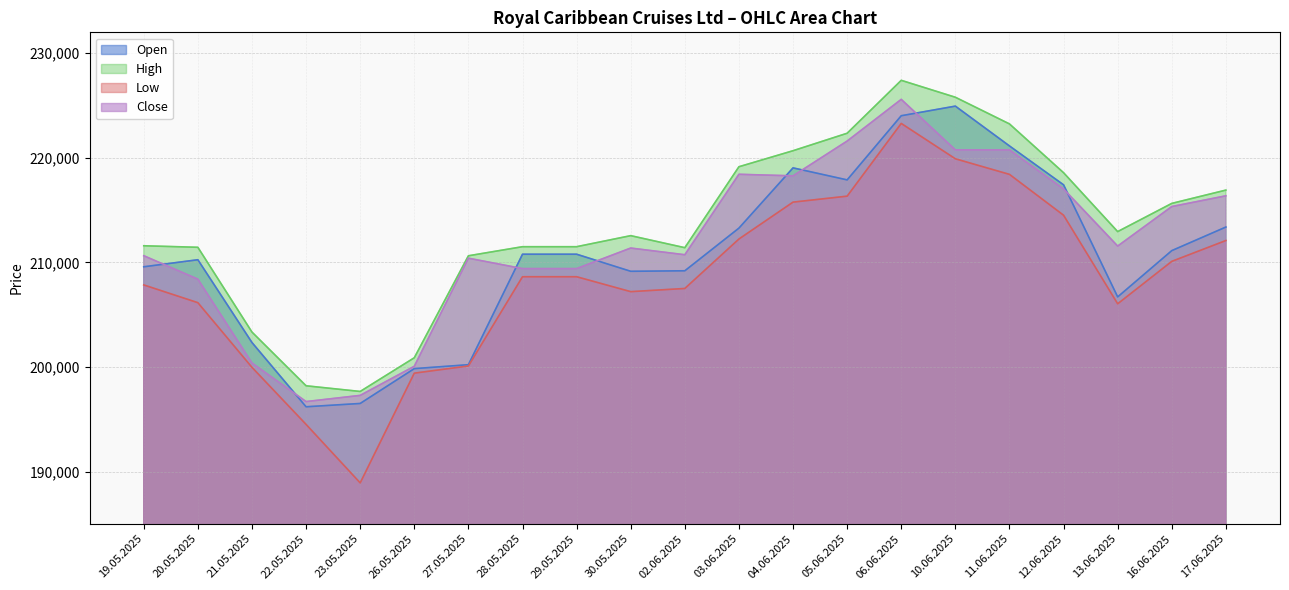

In High, how many points are lower than both neighbors (excluding endpoints)?

3